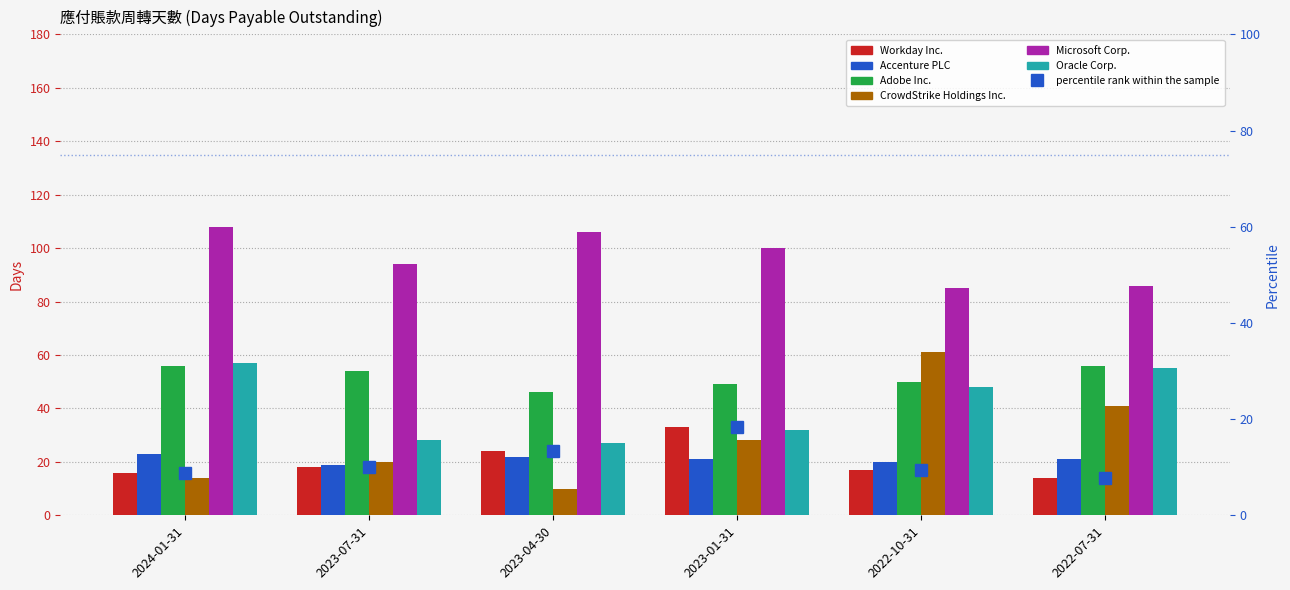

Read the Oracle Corp. value at 2023-07-31, to the nearest 10.

30